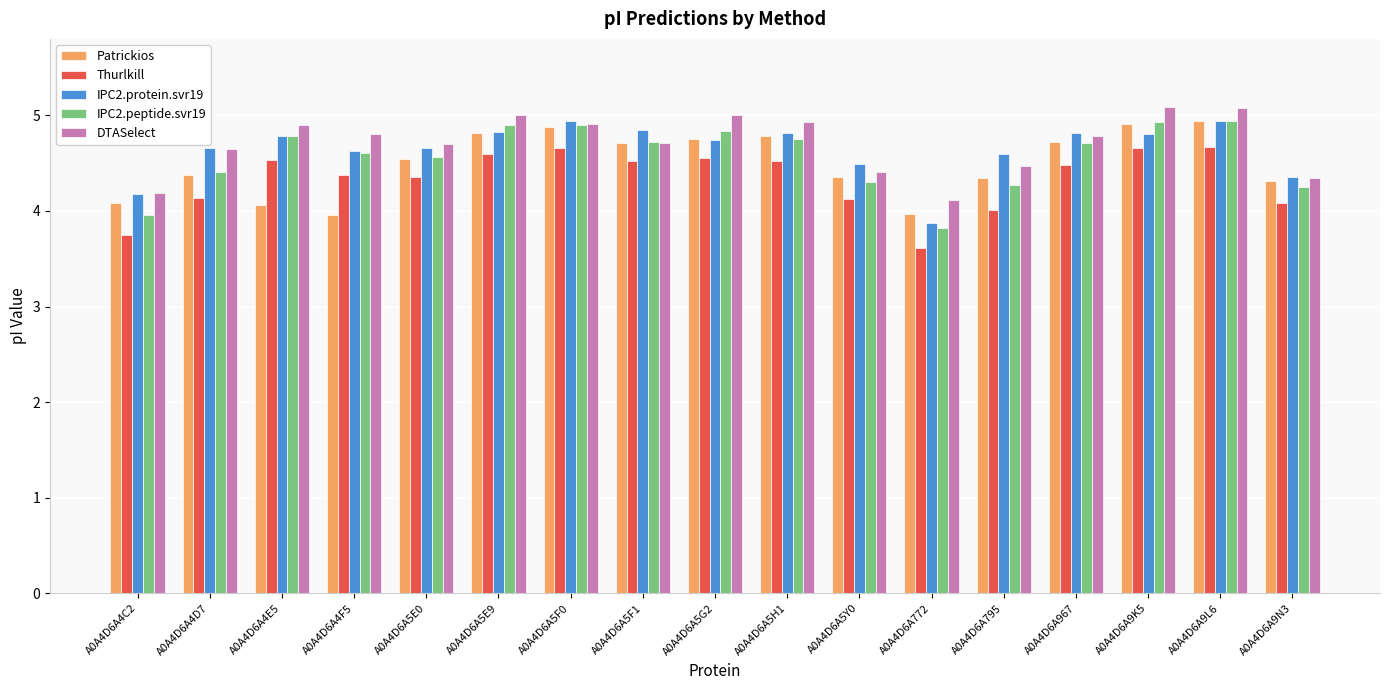

Is the value of DTASelect at A0A4D6A4E5 greater than the value of IPC2.protein.svr19 at A0A4D6A5E0?

Yes